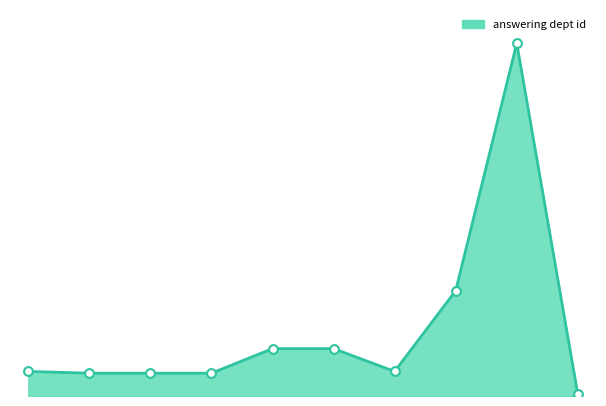

Is this an area chart (filled region under the line)?

Yes